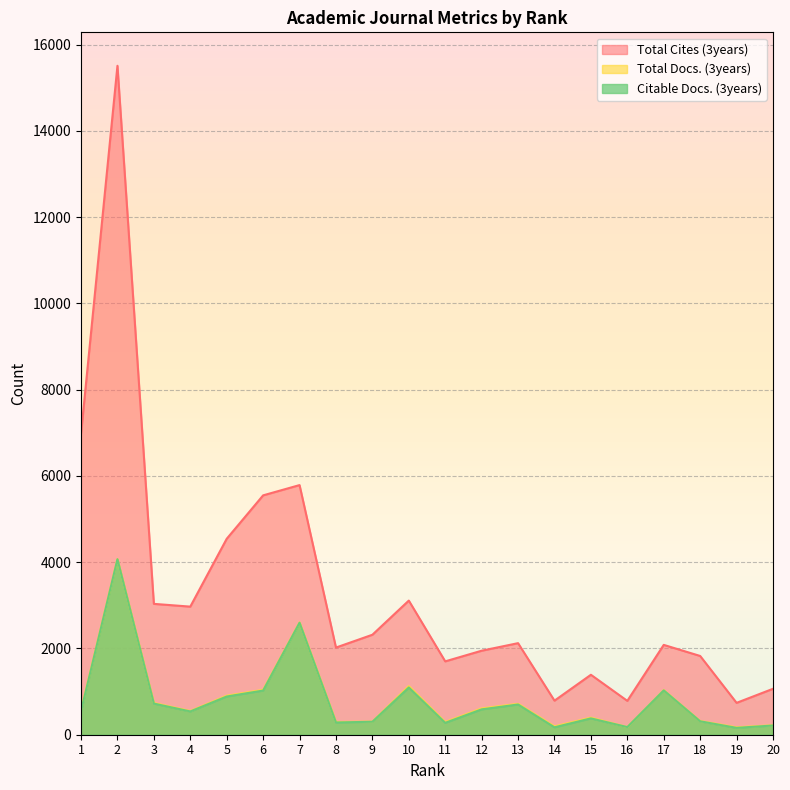

What are all the series names shown in the legend?

Total Cites (3years), Total Docs. (3years), Citable Docs. (3years)